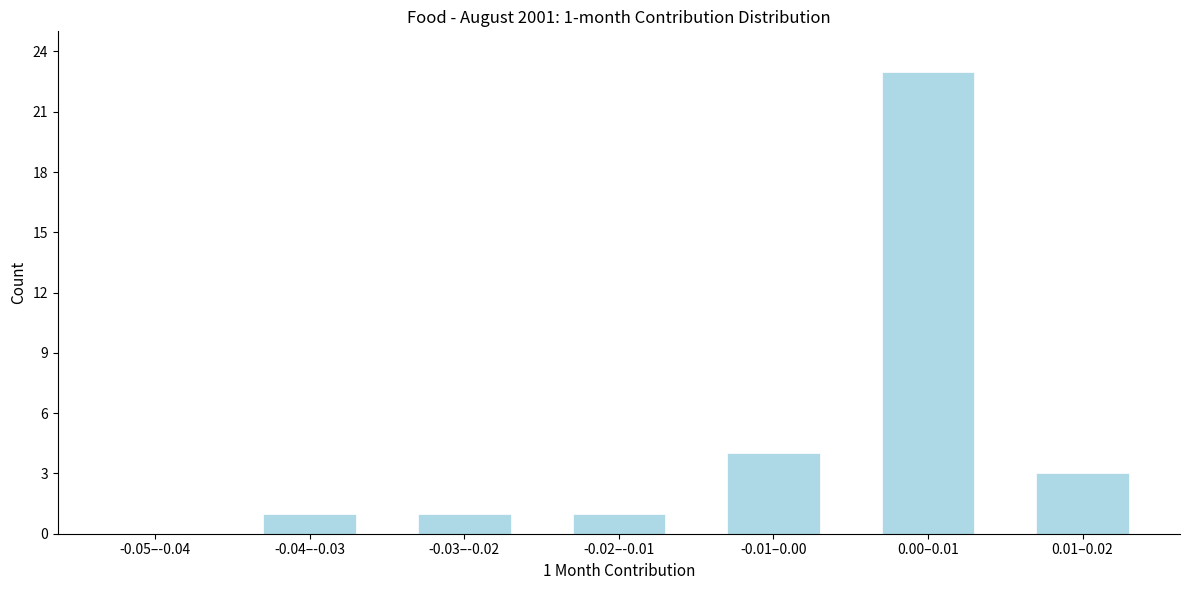

Reading right to left, list all the values displayed in this chart.

0.01–0.02=3	0.00–0.01=23	-0.01–0.00=4	-0.02–-0.01=1	-0.03–-0.02=1	-0.04–-0.03=1	-0.05–-0.04=0